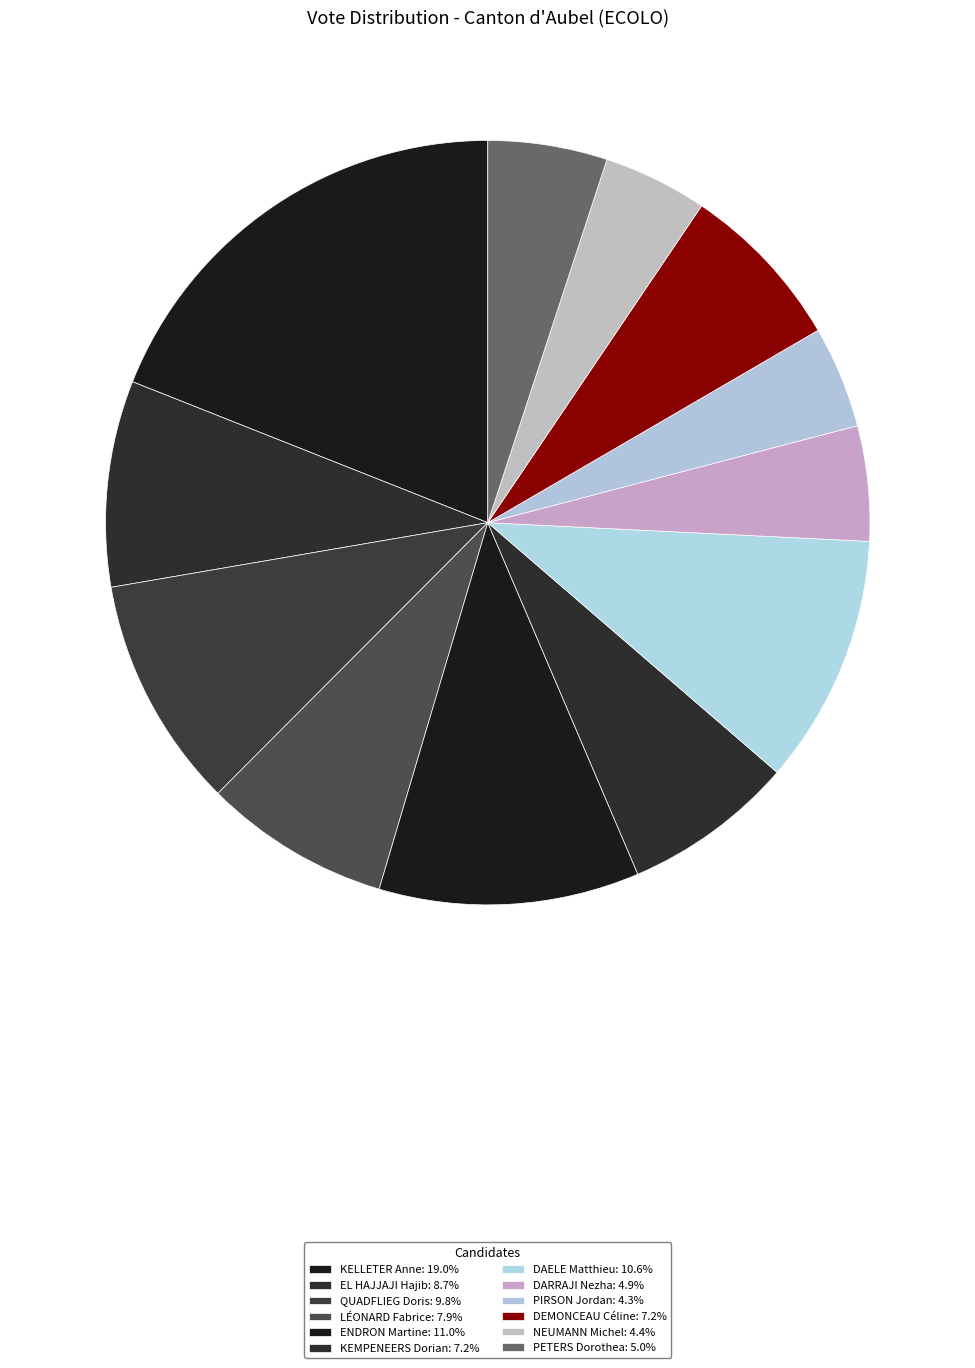

How many slices are in this pie chart?

12